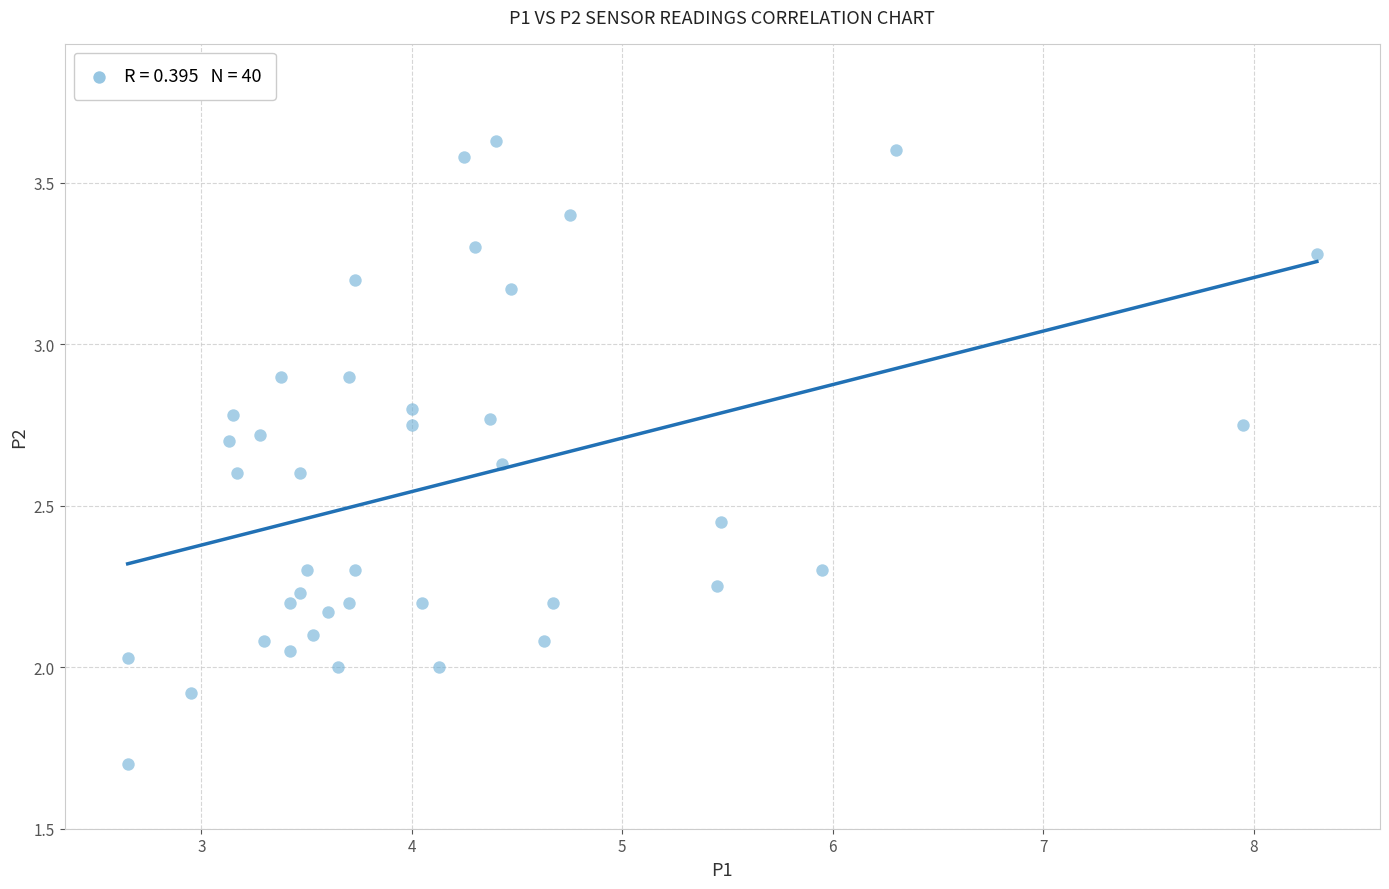

What is the range of X values (max minus min)?

5.7